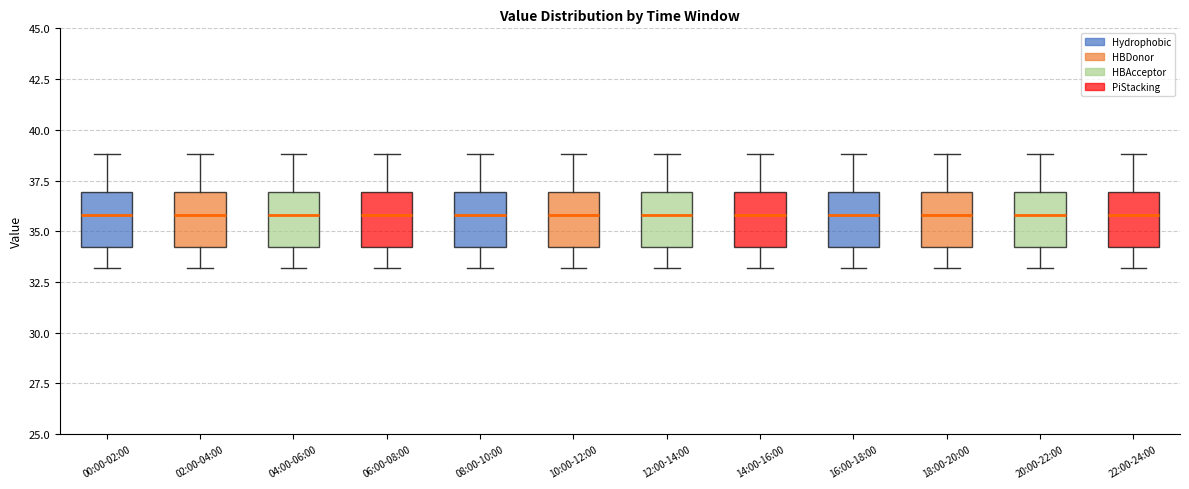

Where does the median line of the box for 16:00-18:00 sit on the y-axis? The values are not printed on the chart, so give them approximately, as read against the axis.

36